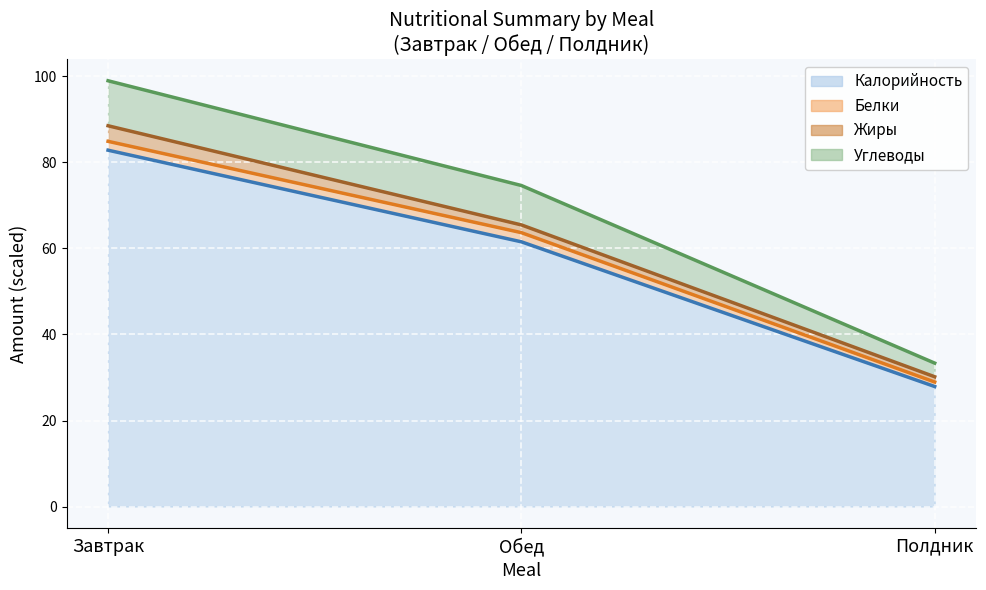

What is the total value across all series at Полдник?

120.4